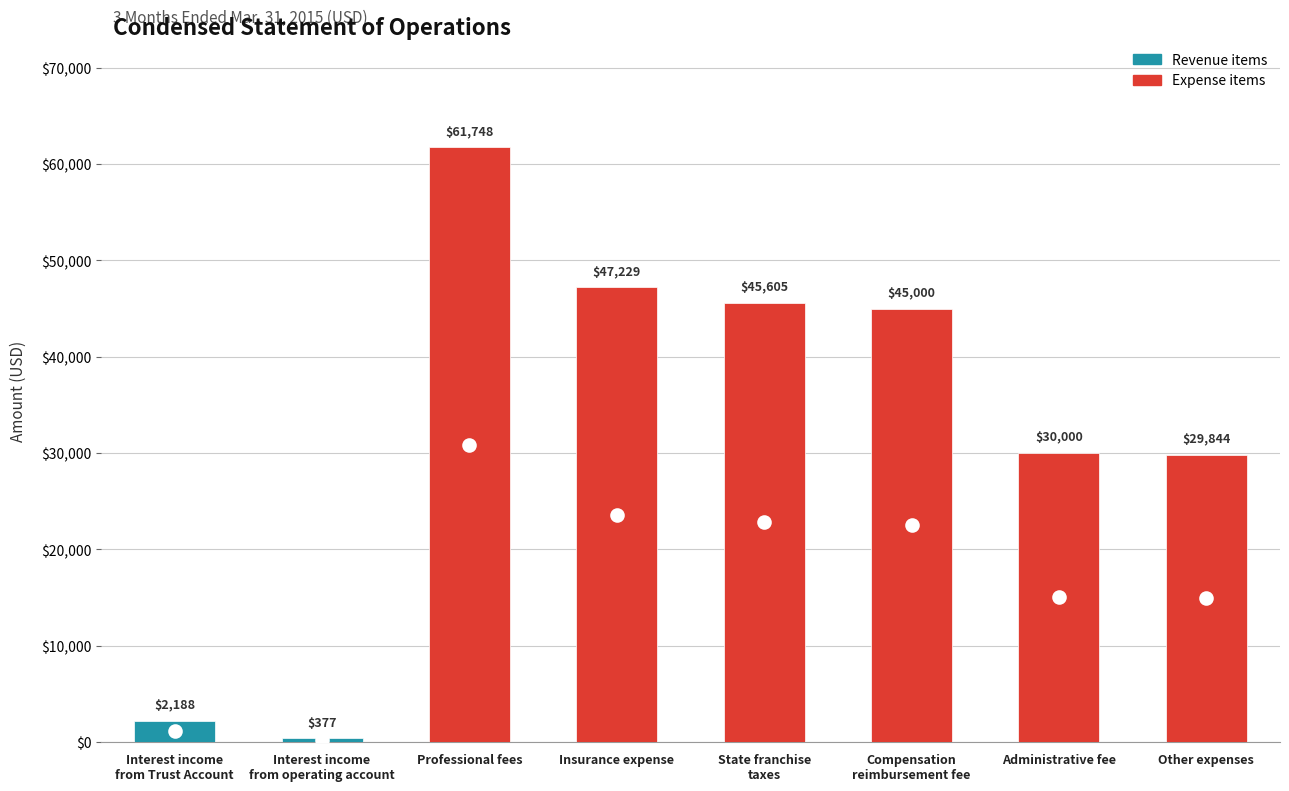

How many categories are shown in the chart?

8